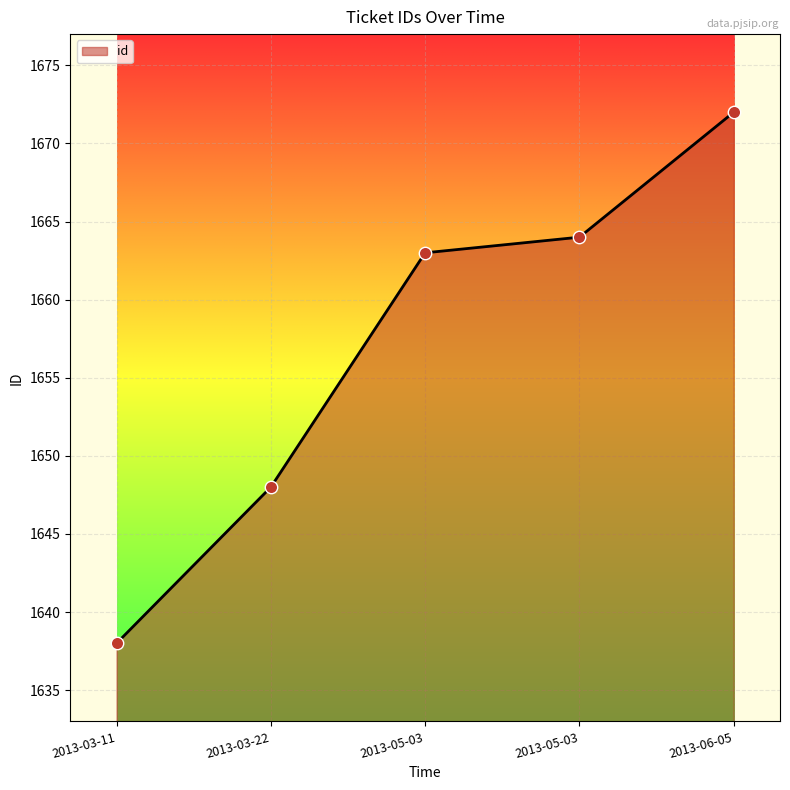

Approximately how many times larger is the value at 2013-03-11 compared to 2013-05-03?

1.0